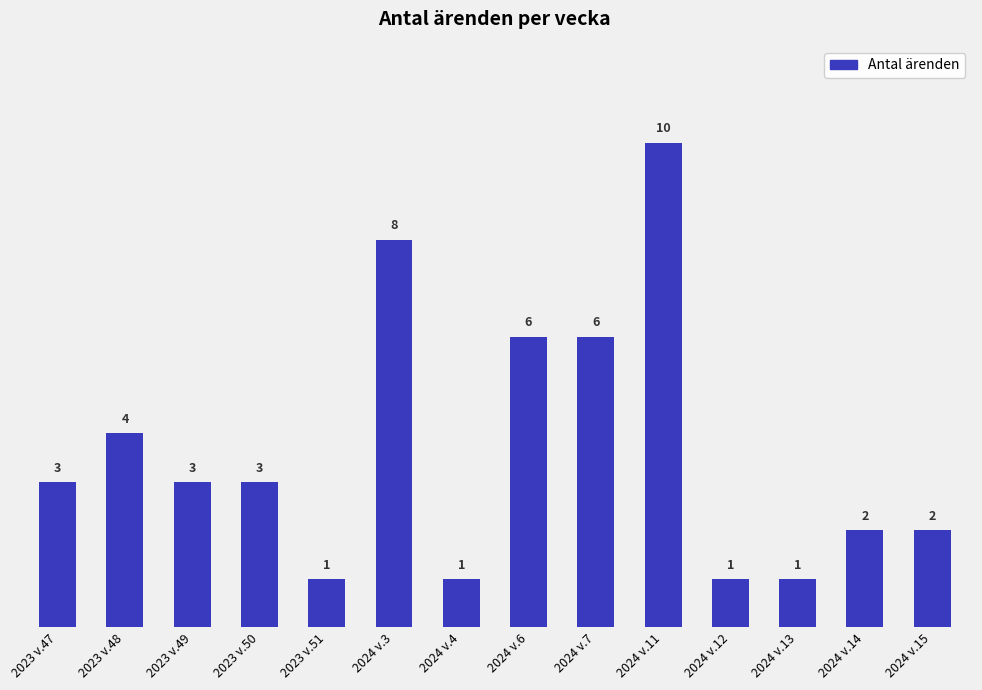

What value does the data have at 2023 v.48?

4